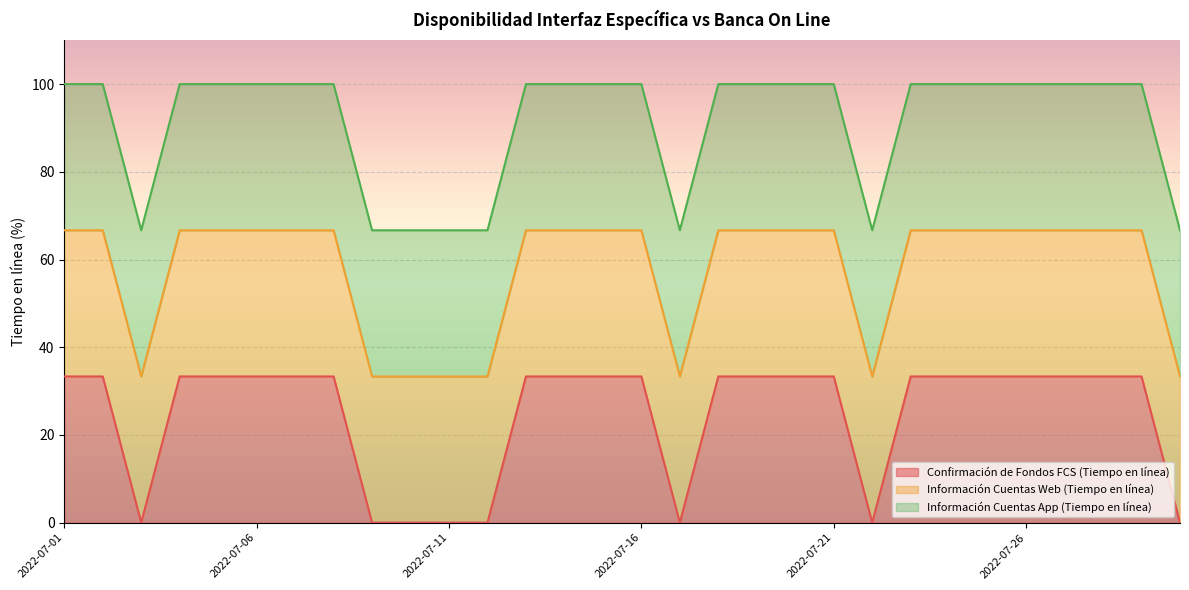

Does the chart display data point markers on the line(s)?

No